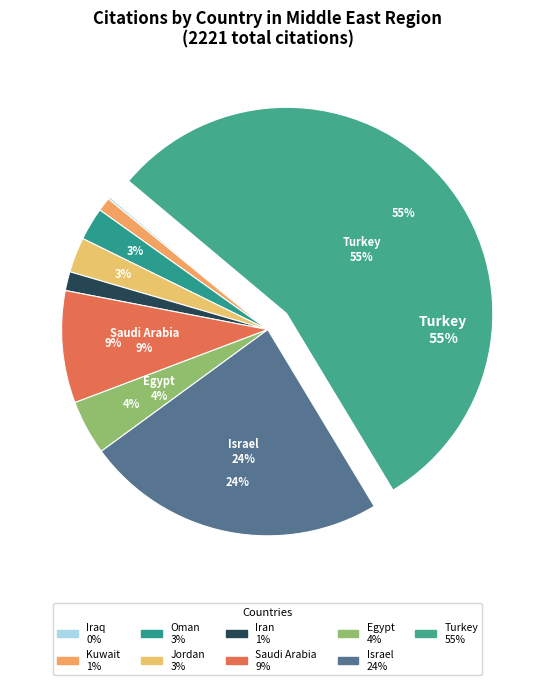

Combined, do Israel and Iran account for over 50%?

No